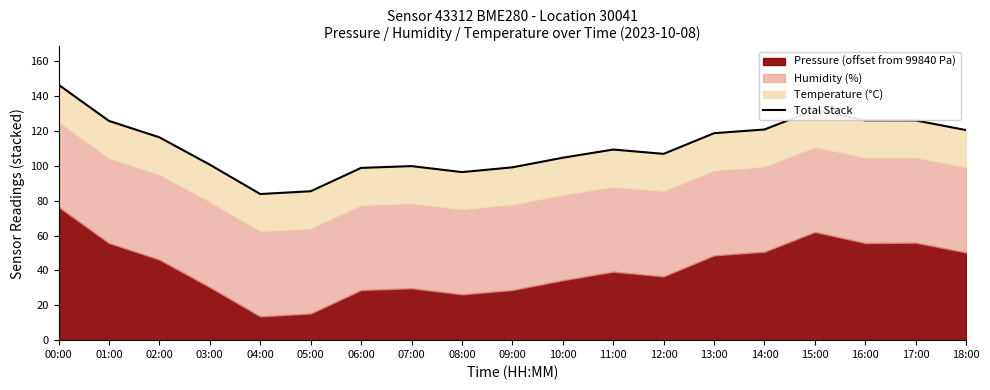

How many interior local valleys (lower than both neighbors) does the data have?

3